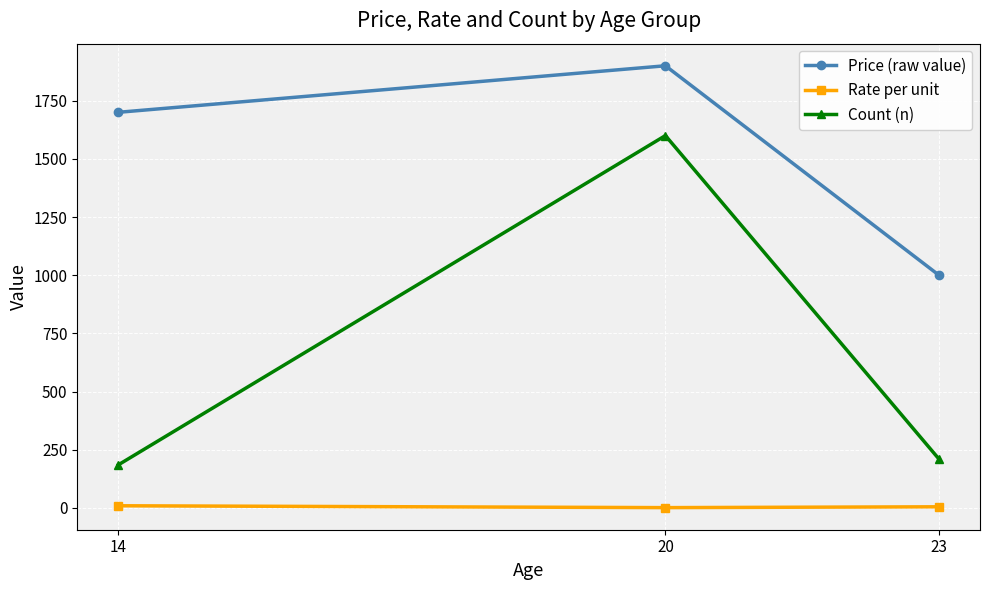

What is the average value of the Price (raw value) series?

1533.3